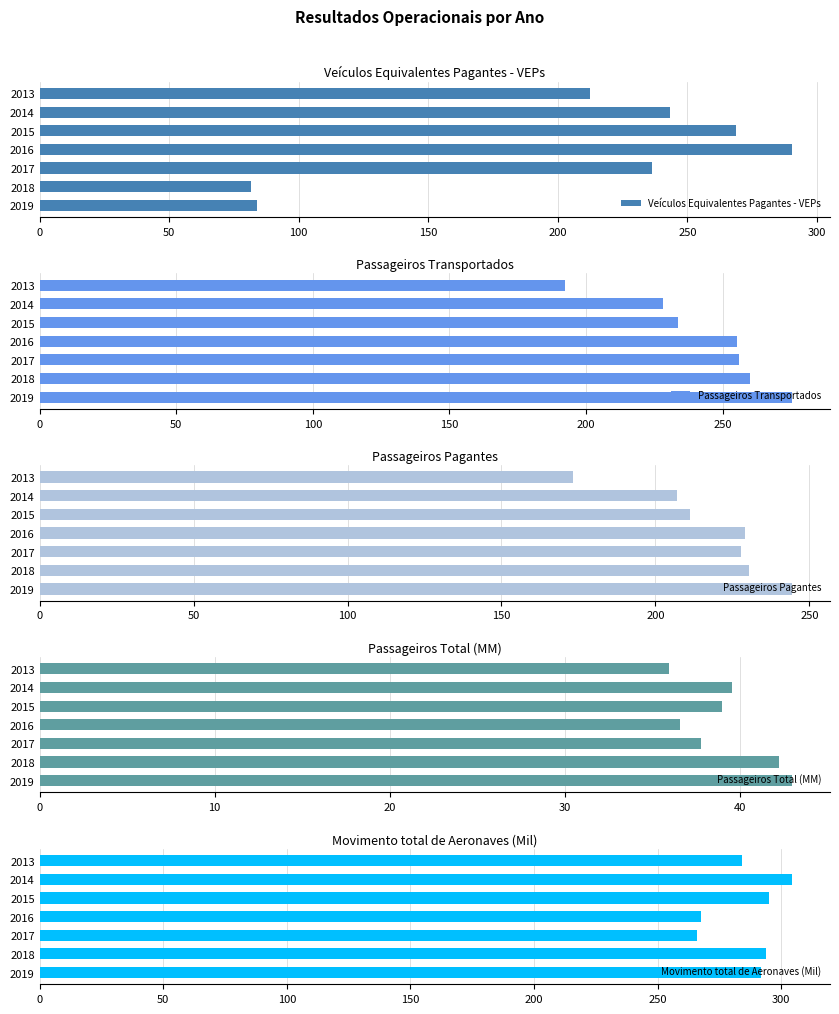

The value of Passageiros Total (MM) at 2017 is 13.5. True or false?

False